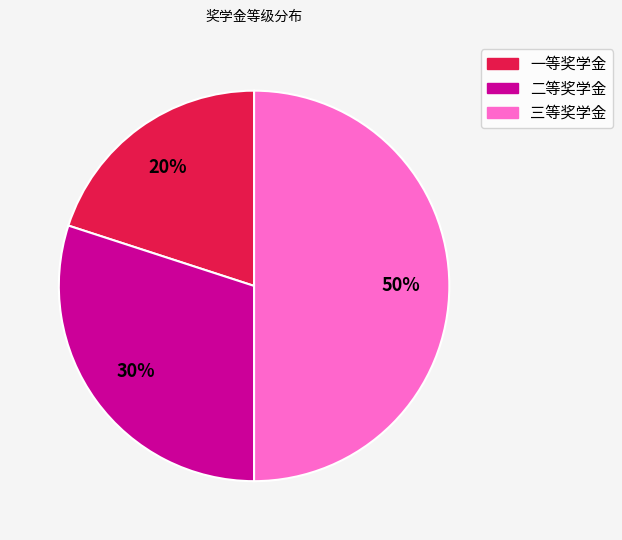

What is the largest slice in the pie chart?

三等奖学金